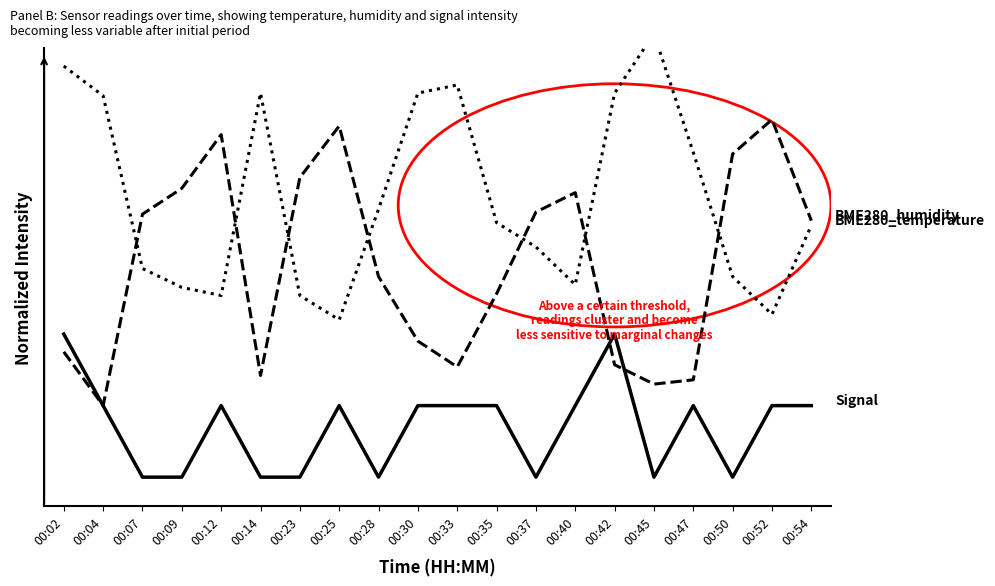

Reading right to left, list all the values displayed in this chart.

BME280_temperature: 0.9	0.6	0.7	1.1	1.5	1.3	0.7	0.8	0.9	1.4	1.3	0.9	0.6	0.6	1.3	0.6	0.7	0.7	1.3	1.4
BME280_humidity: 0.9	1.2	1.1	0.3	0.3	0.4	1.0	0.9	0.6	0.4	0.5	0.7	1.2	1.0	0.4	1.2	1.0	0.9	0.2	0.4
Signal: 0.2	0.2	0.0	0.2	0.0	0.5	0.2	0.0	0.2	0.2	0.2	0.0	0.2	0.0	0.0	0.2	0.0	0.0	0.2	0.5